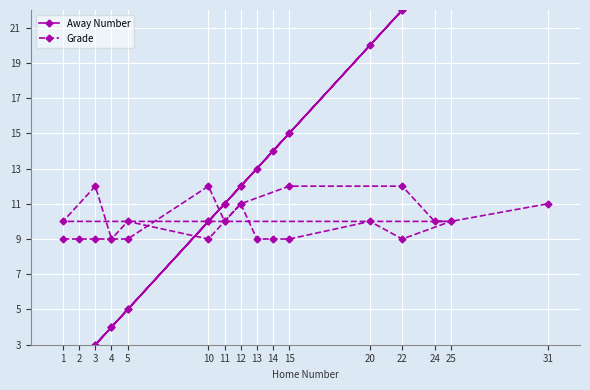

True or false: Grade has more than 0 interior local peaks.

True